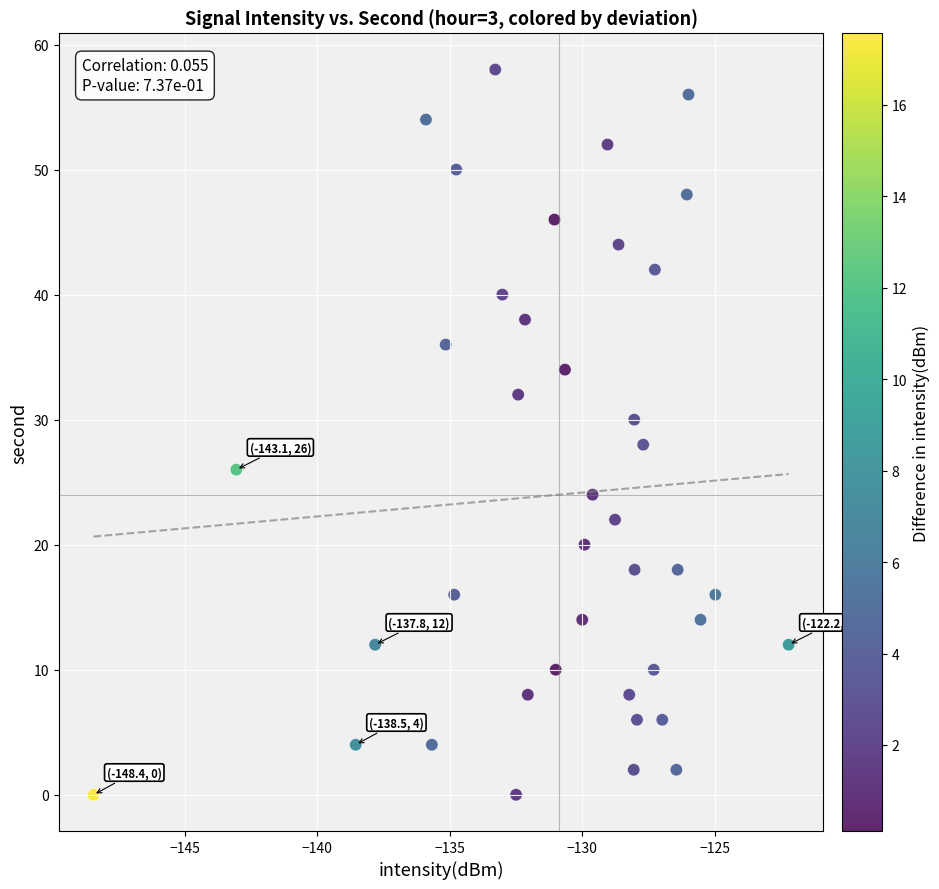

What is the range of Y values (max minus min)?

58